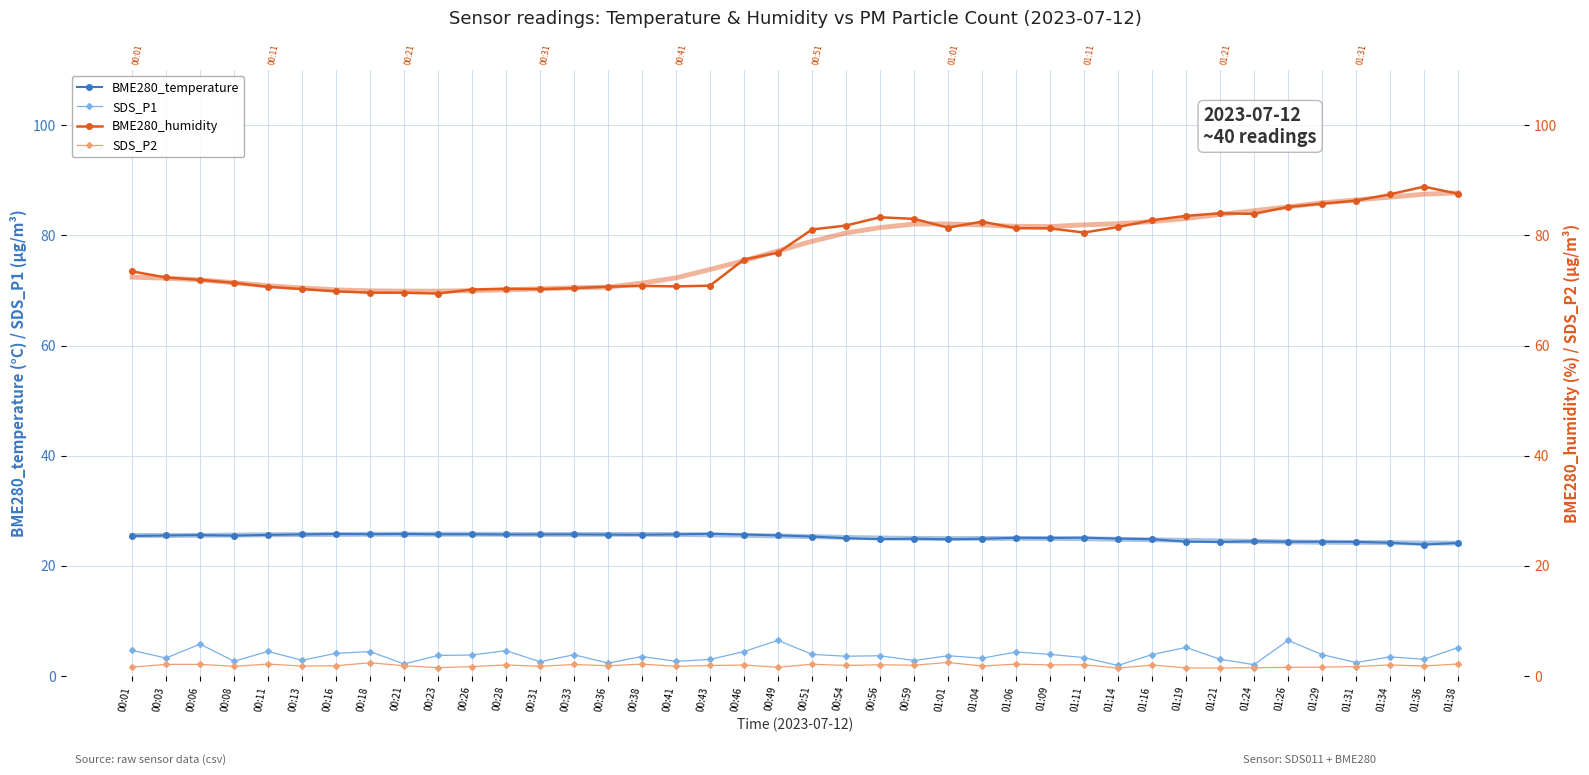

True or false: SDS_P2 and BME280_temperature cross at least once.

False